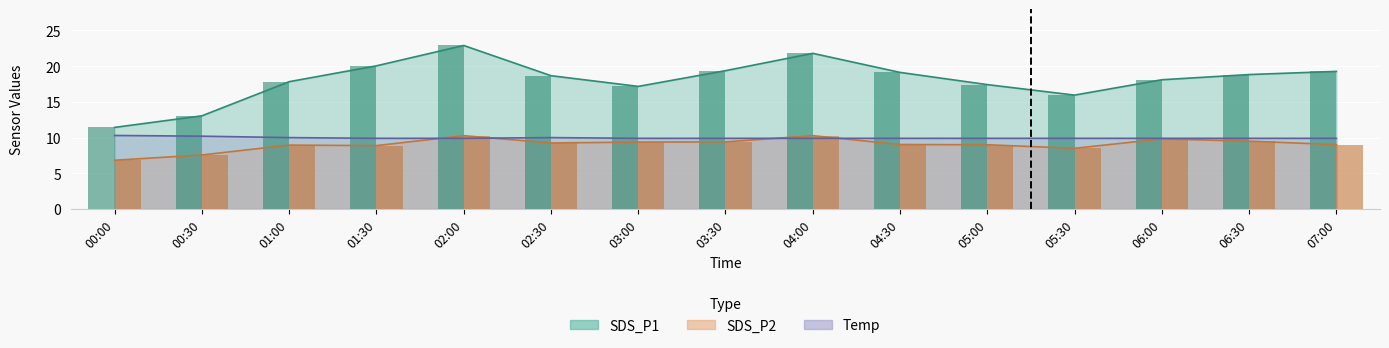

Which series changed the most between 03:00 and 03:30?

SDS_P1